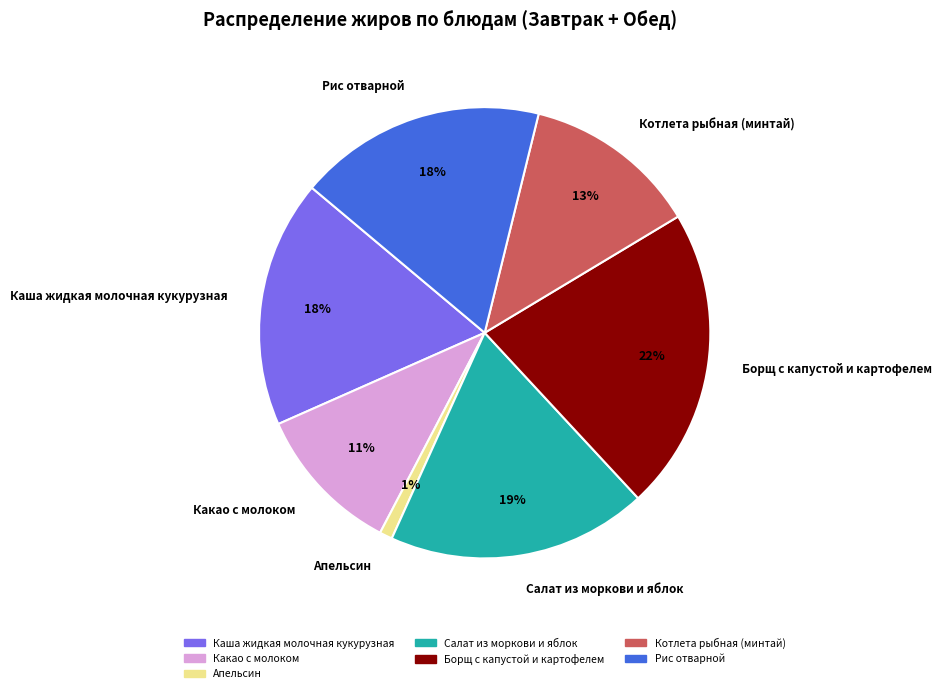

To the nearest percent, what is the difference between the largest and smallest slice percentages?

21%